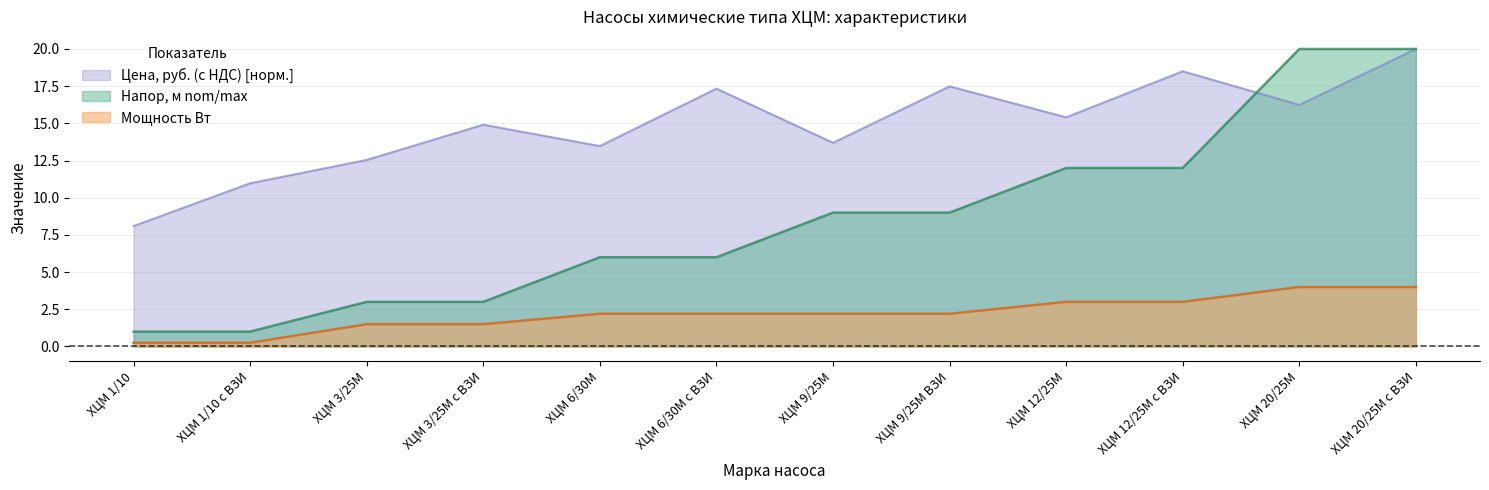

What is the total value across all series at ХЦМ 1/10 c ВЗИ?

12.2